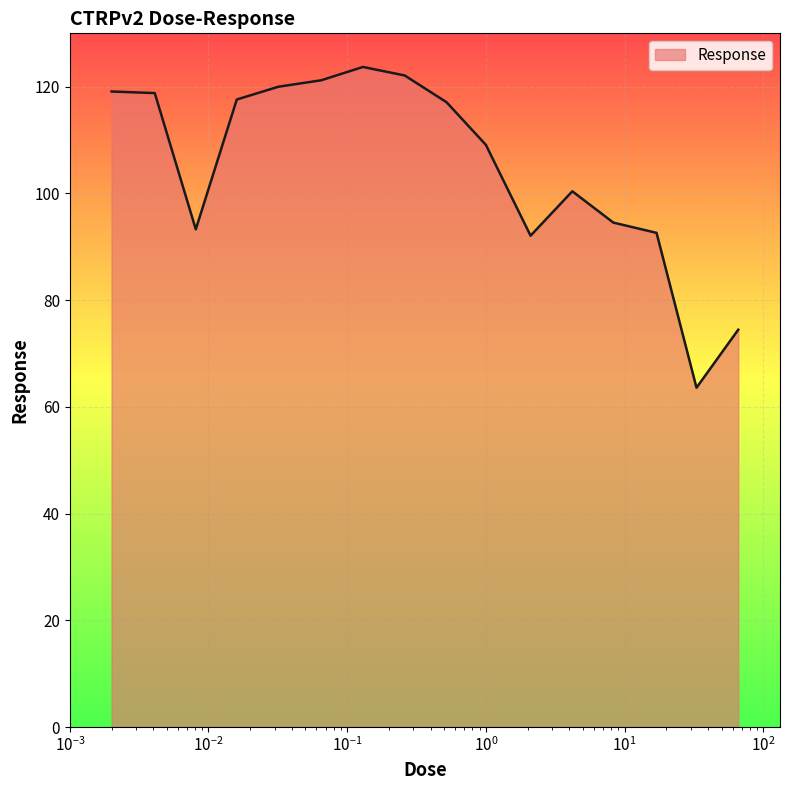

What is the average value?

105.0